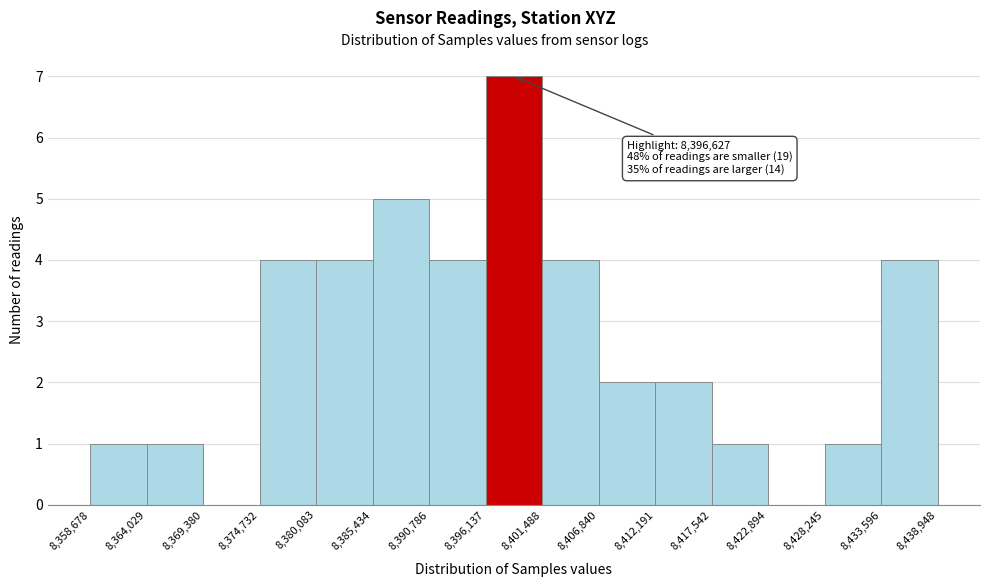

Which range on the x-axis has the tallest bar?

8,396,137 to 8,401,488